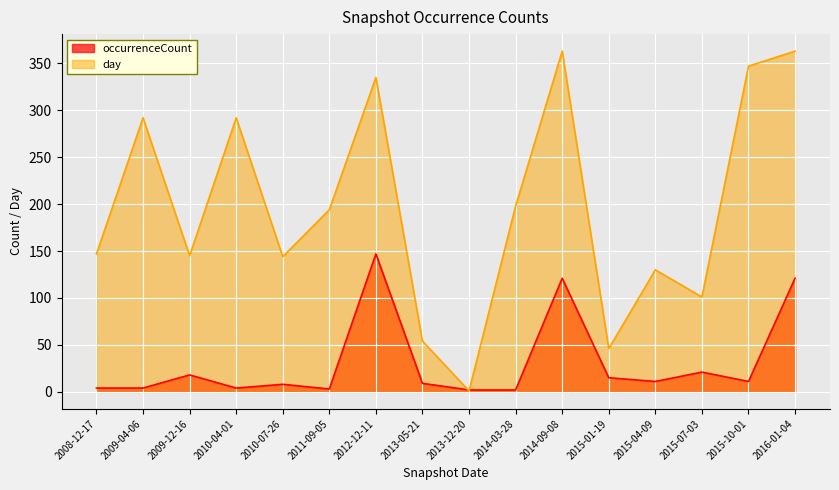

Rank the categories by value from highest to lowest.

2012-12-11, 2014-09-08, 2016-01-04, 2015-07-03, 2009-12-16, 2015-01-19, 2015-04-09, 2015-10-01, 2013-05-21, 2010-07-26, 2008-12-17, 2009-04-06, 2010-04-01, 2011-09-05, 2013-12-20, 2014-03-28